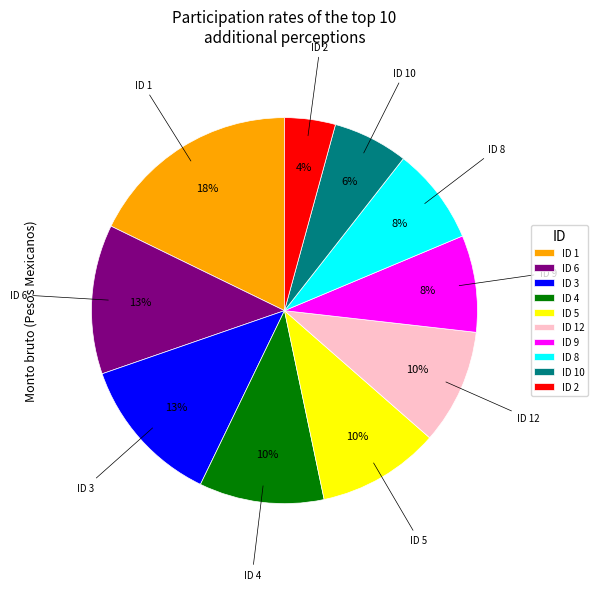

True or false: ID 3 accounts for 13% of the total.

True